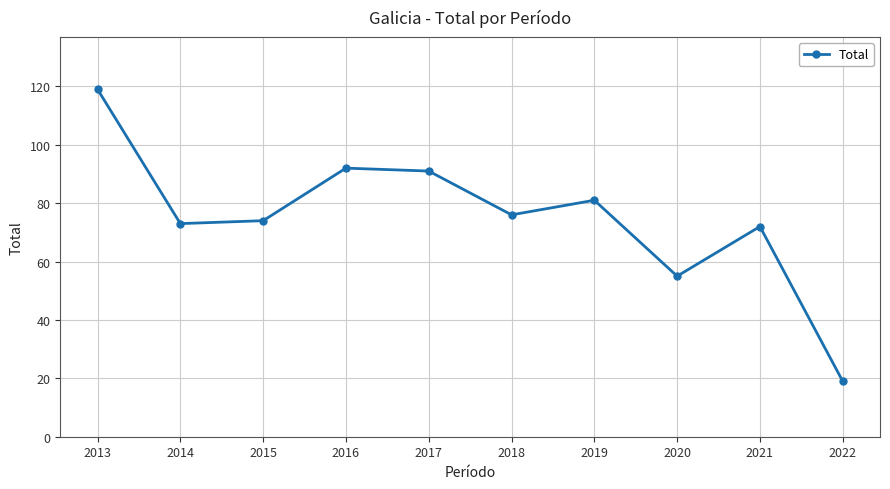

How many interior local valleys (lower than both neighbors) does the data have?

3